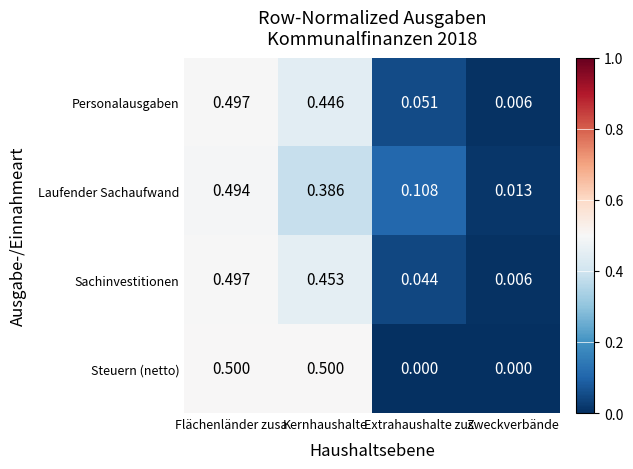

At Extrahaushalte zus, list the series in order from largest to smallest.

Laufender Sachaufwand, Personalausgaben, Sachinvestitionen, Steuern (netto)